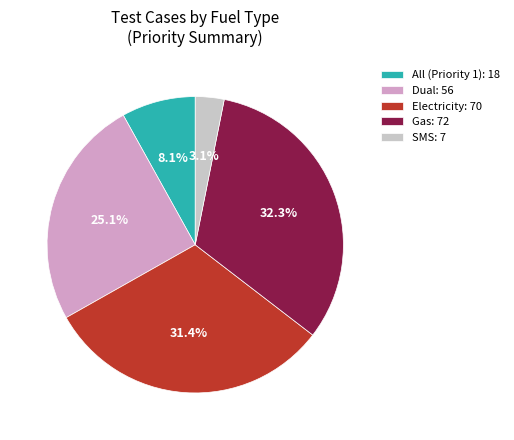

Which category has the smallest portion of the pie?

SMS